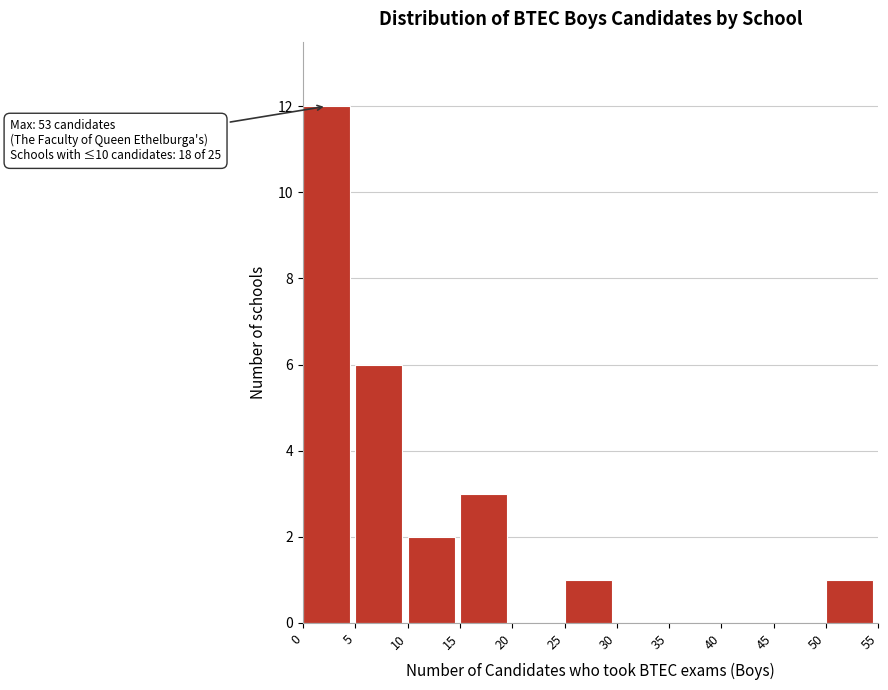

Over which range of the x-axis is the bar tallest?

0 to 5